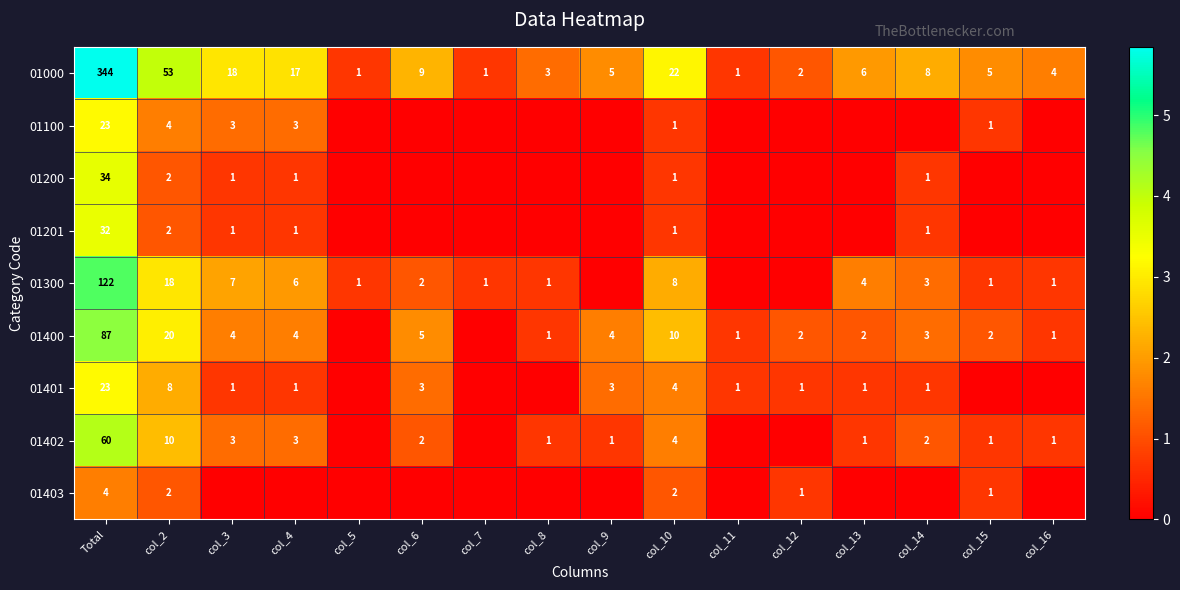

Is the value of 01300 at col_6 greater than the value of 01402 at col_3?

No